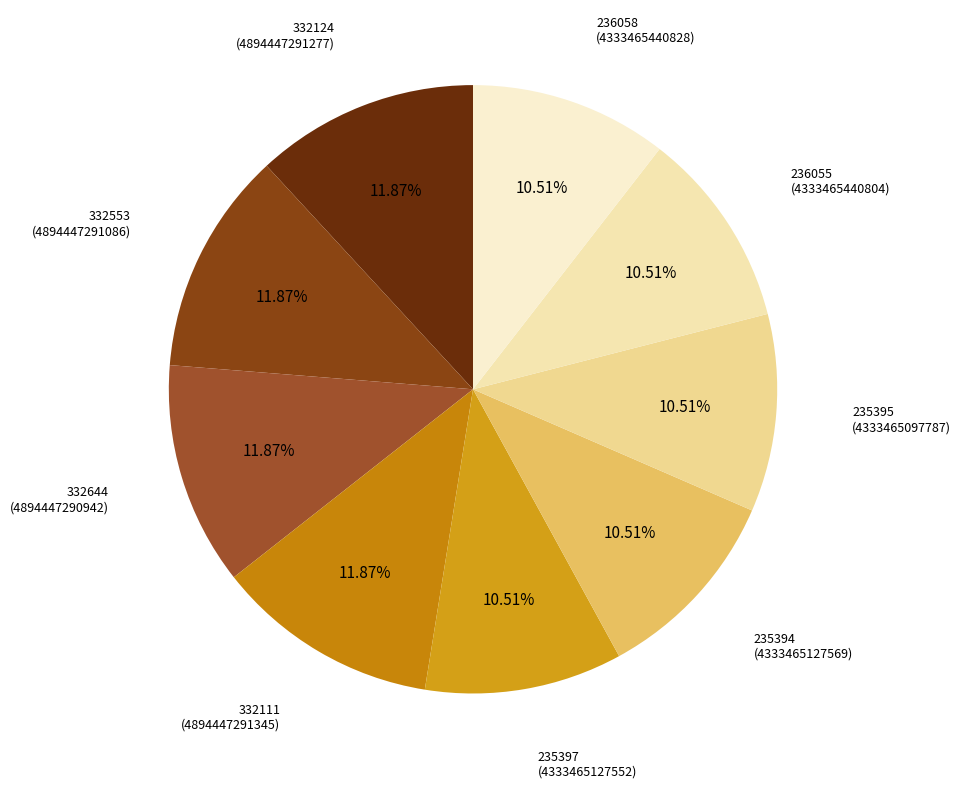

Approximately how many times larger is the value at 236058 compared to 235395?

1.0